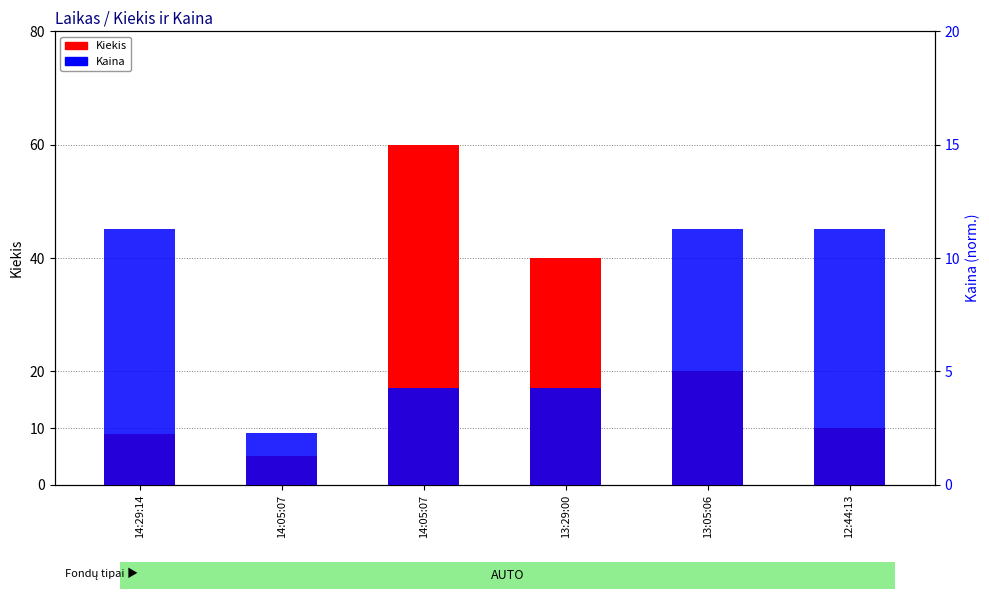

Is the value of Kaina at 14:05:07 greater than the value of Kiekis at 14:29:14?

No